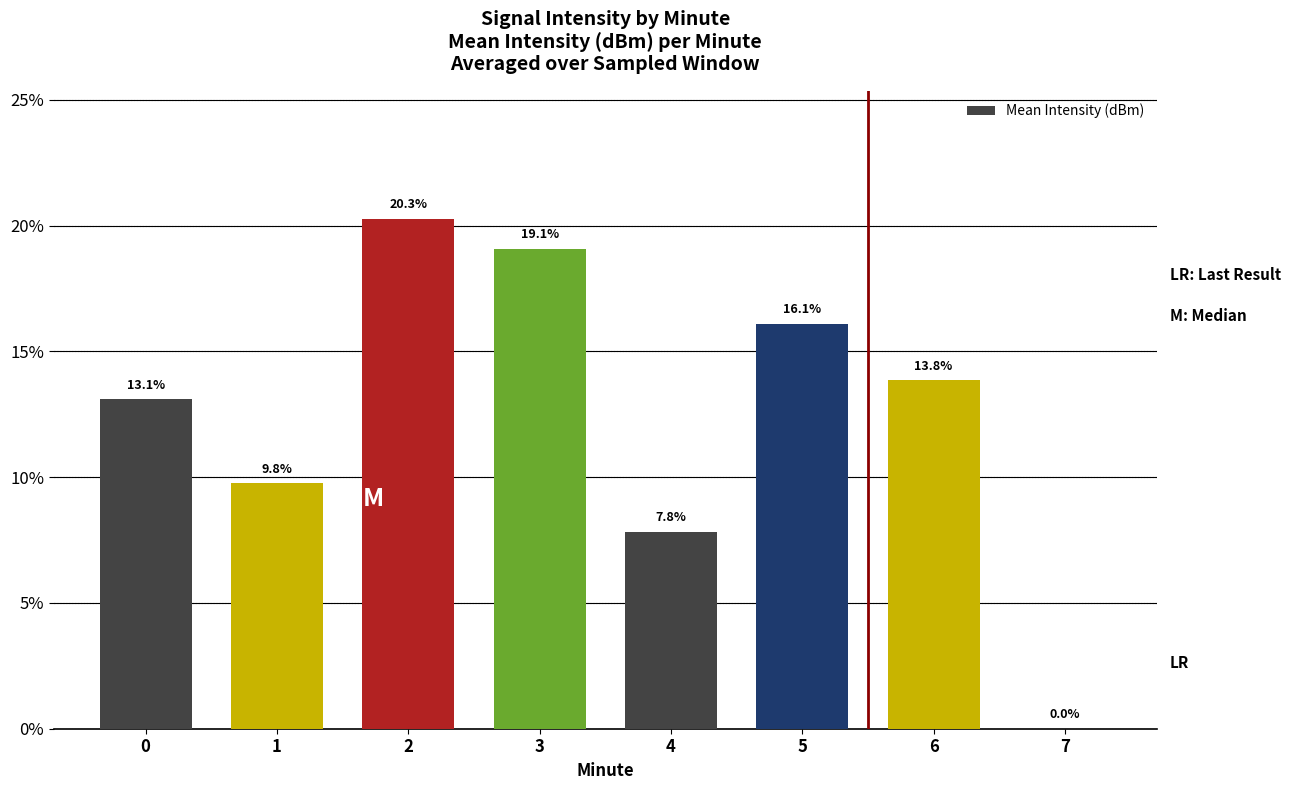

Reading right to left, extract all data points from this chart.

7=0.0	6=13.8	5=16.1	4=7.8	3=19.1	2=20.3	1=9.8	0=13.1